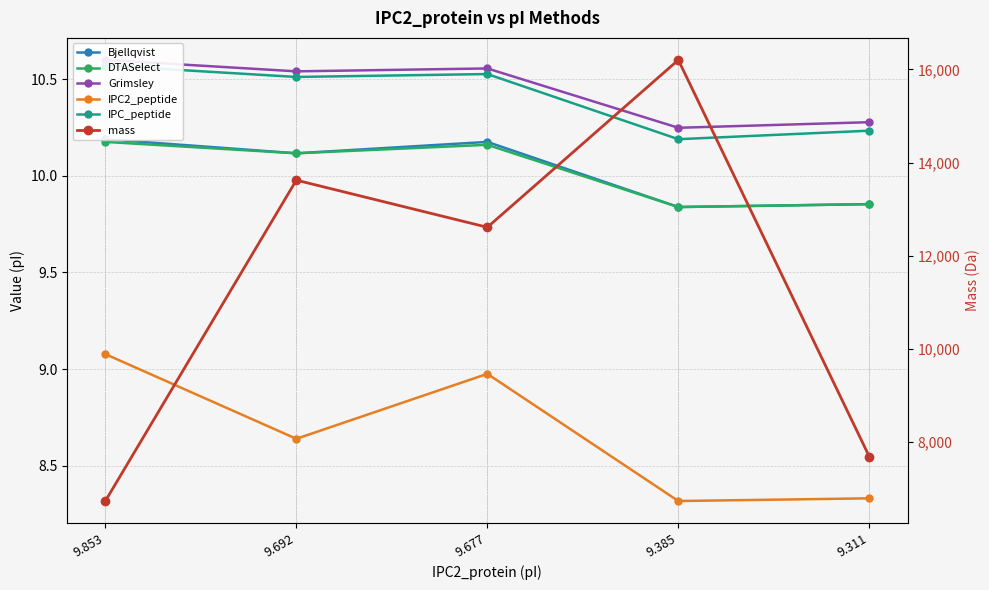

Reading right to left, list all the values displayed in this chart.

Bjellqvist: 9.9	9.8	10.2	10.1	10.2
DTASelect: 9.9	9.8	10.2	10.1	10.2
Grimsley: 10.3	10.2	10.6	10.5	10.6
IPC2_peptide: 8.3	8.3	9.0	8.6	9.1
IPC_peptide: 10.2	10.2	10.5	10.5	10.6
mass: 7686.9	16201.6	12610.4	13621.6	6735.0